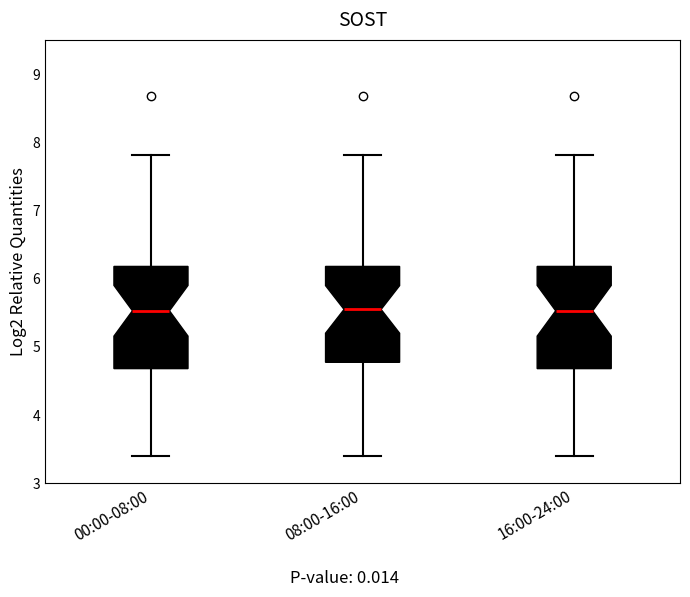

Reading left to right, read every box against the y-axis: the position of its median line, the range the box covers, and the ends of its whiskers. The values are not printed on the chart, so give them approximately, as read against the axis.

00:00-08:00: median 5.5, box 4.7 to 6.2, whiskers 3.4 to 7.8
08:00-16:00: median 5.6, box 4.8 to 6.2, whiskers 3.4 to 7.8
16:00-24:00: median 5.5, box 4.7 to 6.2, whiskers 3.4 to 7.8